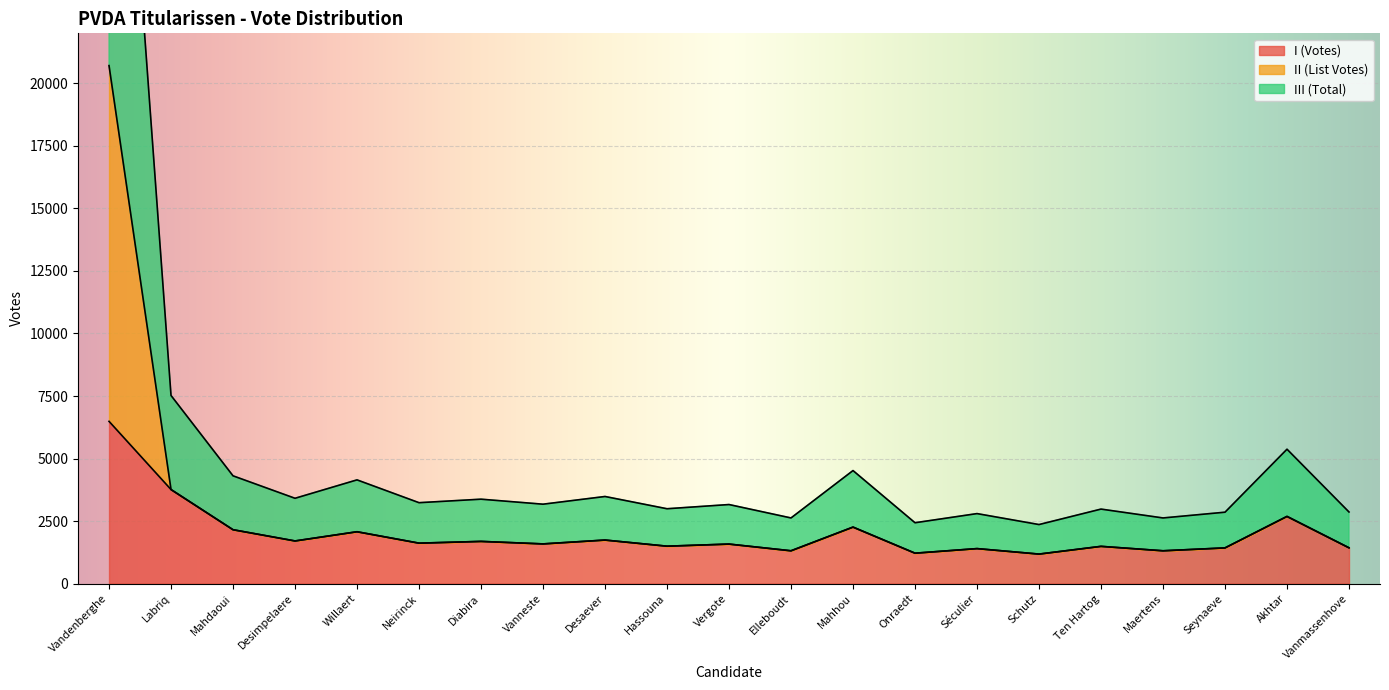

What is the total value across all series at Onraedt?

4868